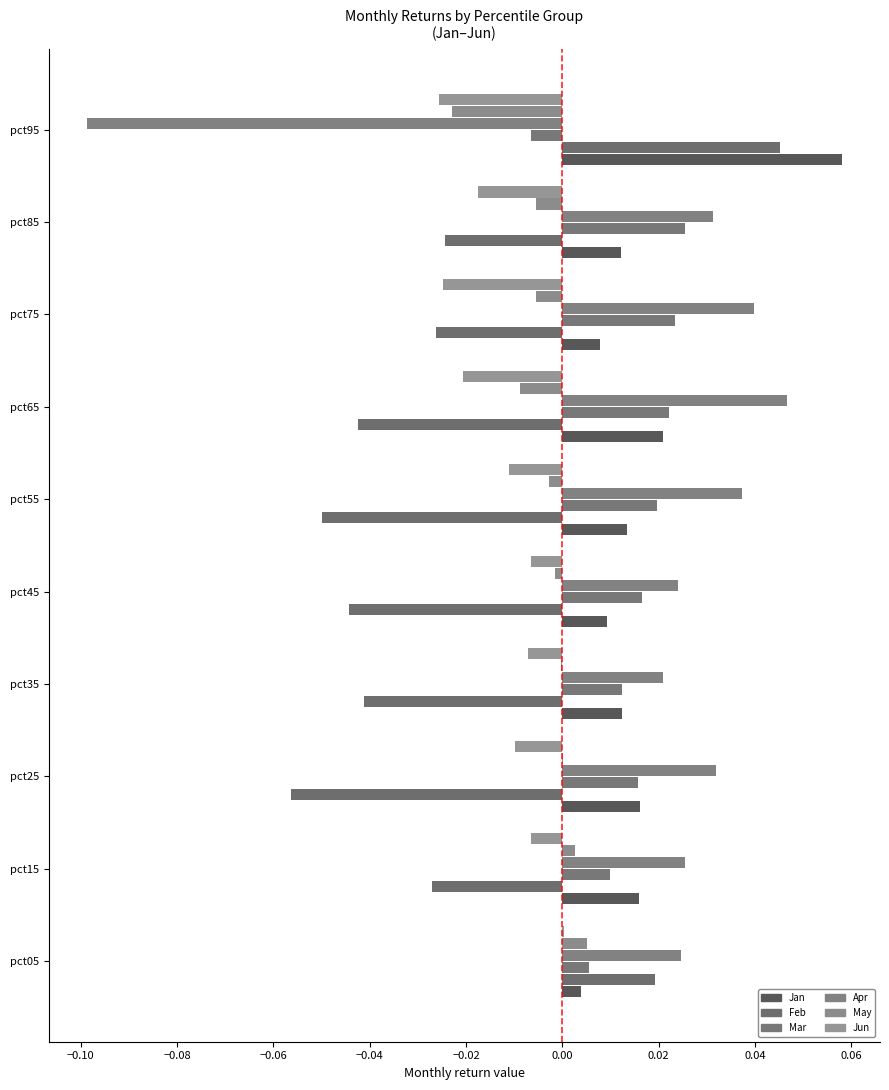

How many positive values does the Feb series have?

2